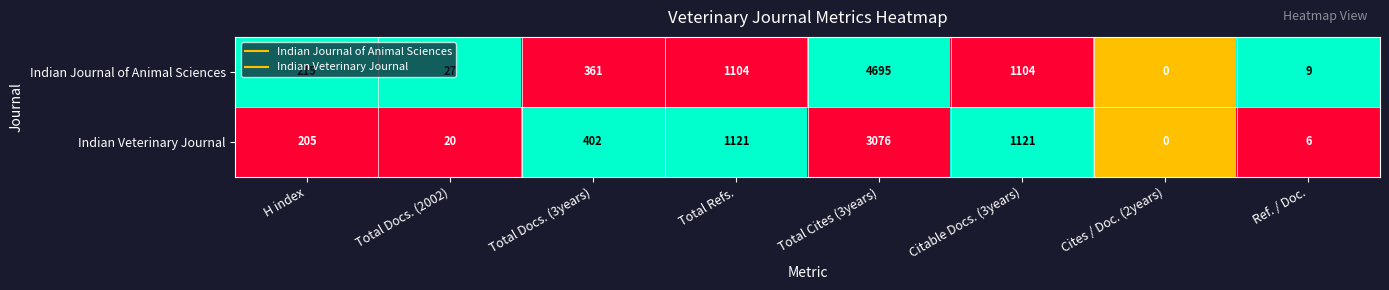

What is the total value across all series at H index?

420